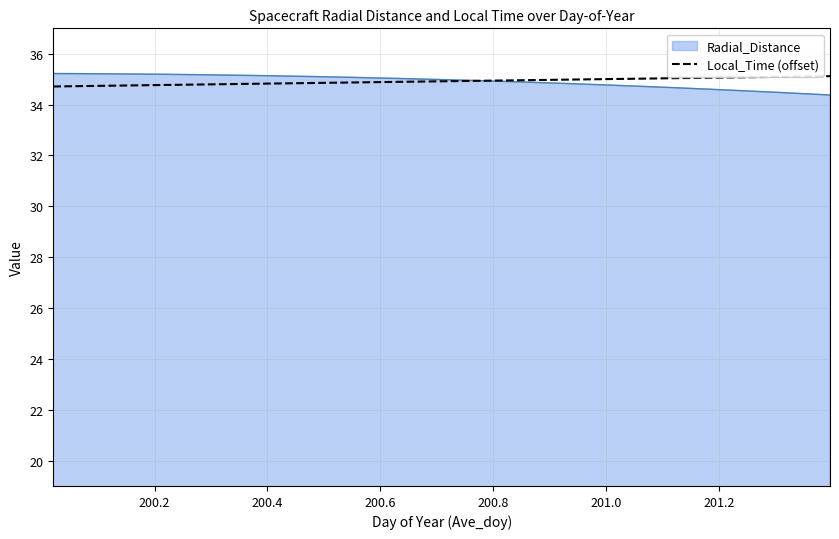

What is the minimum value shown in the chart?

34.4